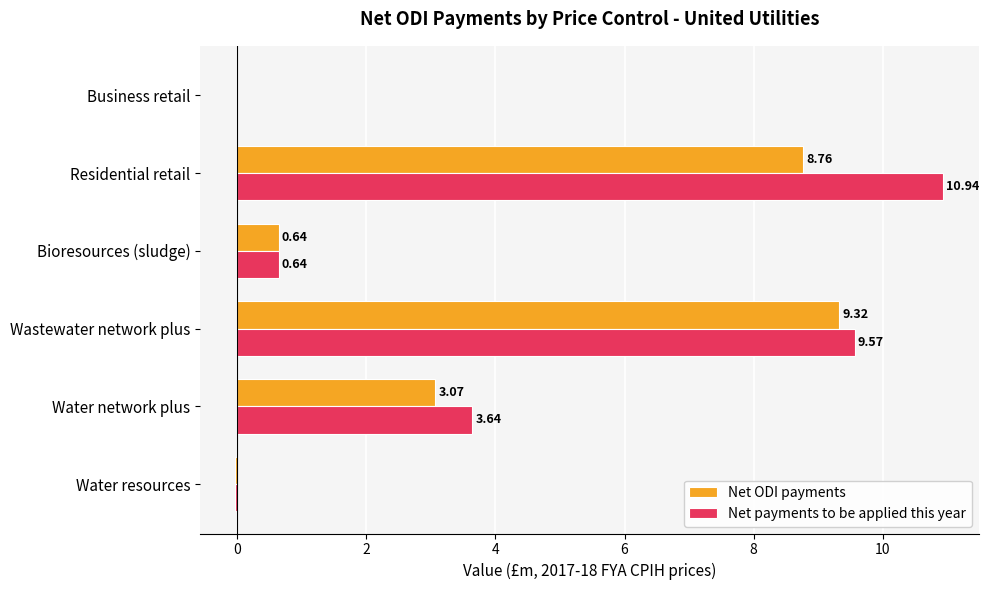

Which series changed the most between Residential retail and Business retail?

Net payments to be applied this year